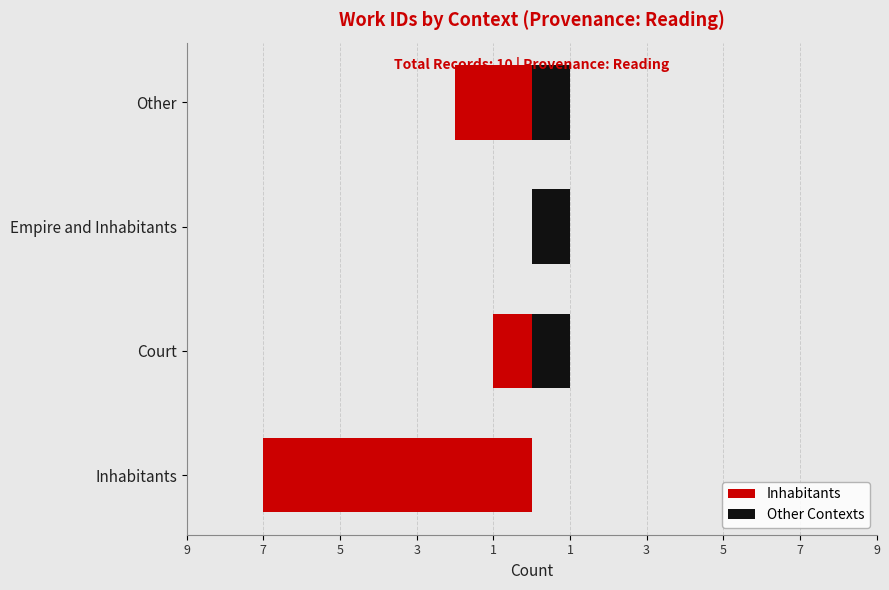

How many bars are there in each group?

2